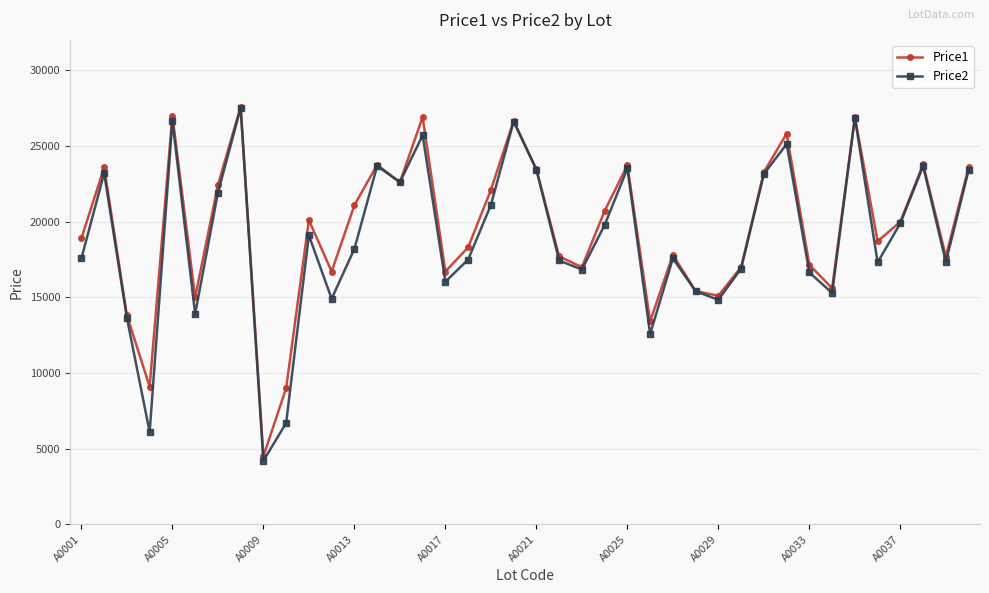

What is the greatest value displayed?

27599